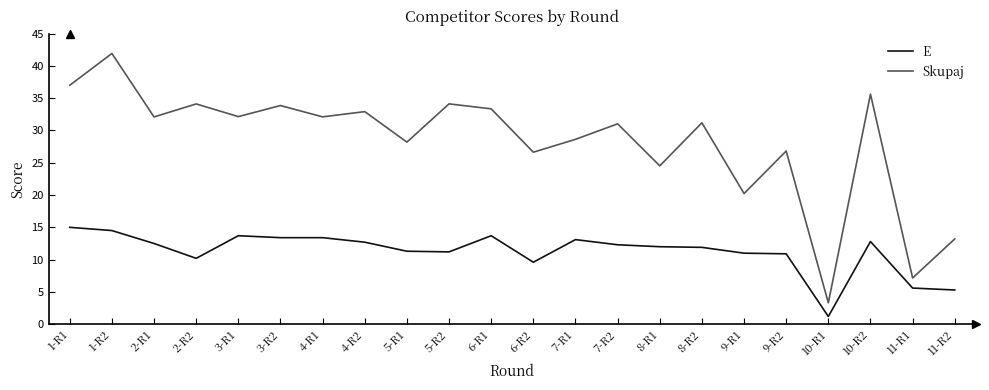

What is the difference between the Skupaj values at 1-R1 and 11-R1?

29.8